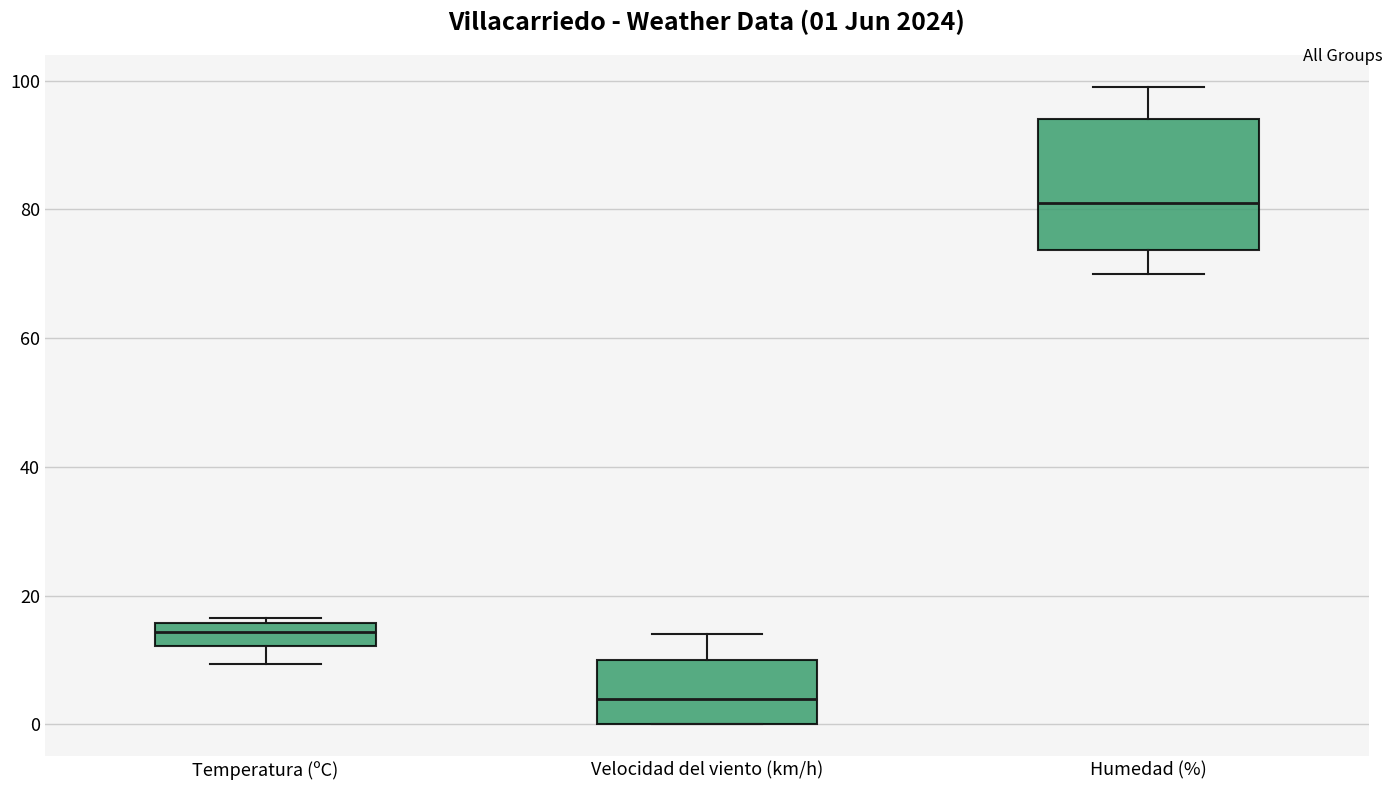

Comparing the boxes themselves (not the whiskers), which one is the tallest?

Humedad (%)